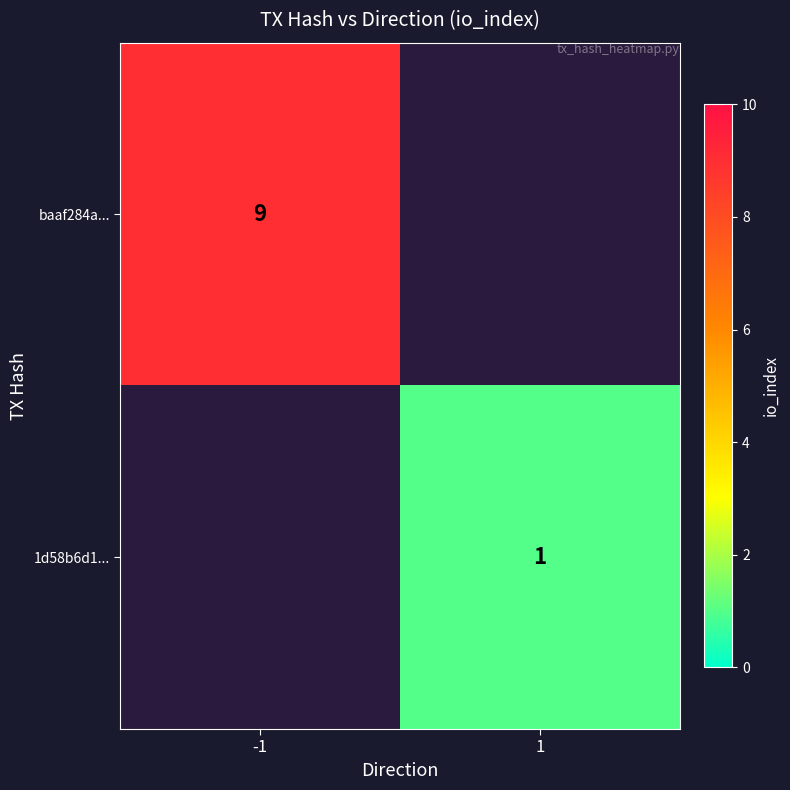

The baaf284a... series shows 13 at -1. True or false?

False